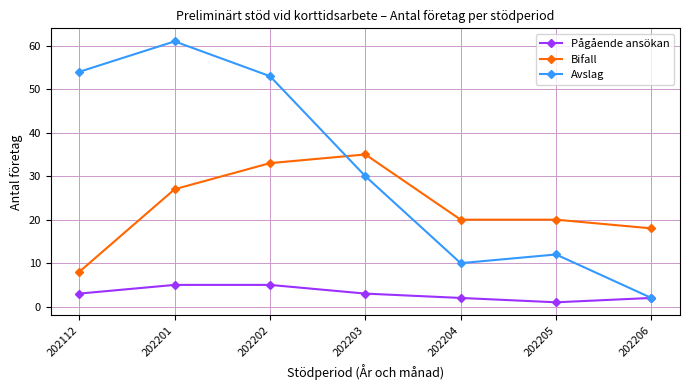

What is the difference between the second highest and second lowest values in the Pågående ansökan series?

3